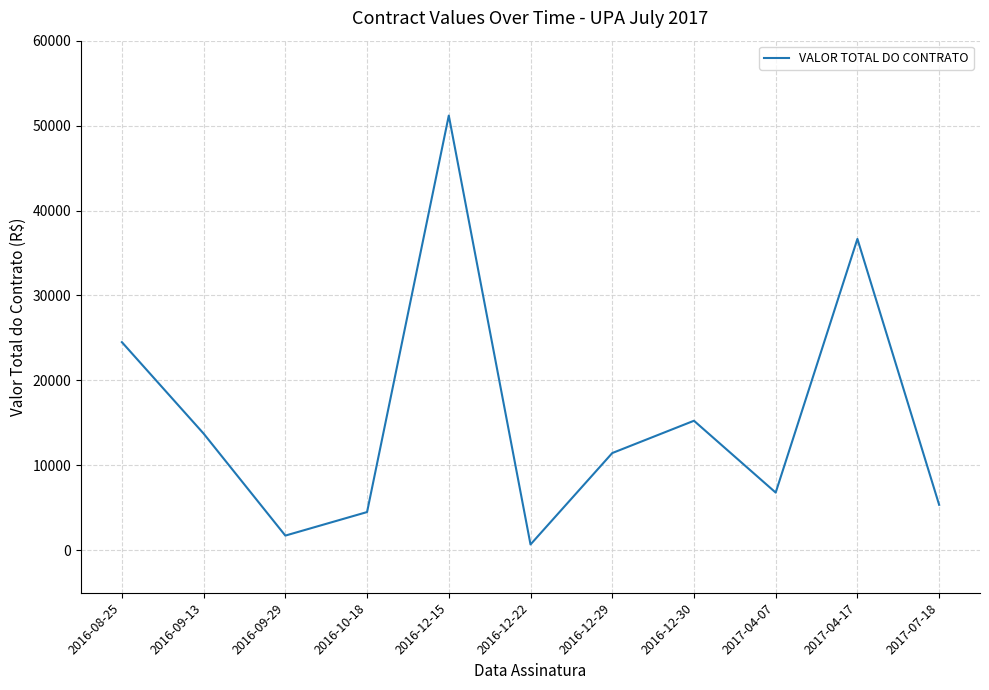

What is the smallest value displayed?

684.0